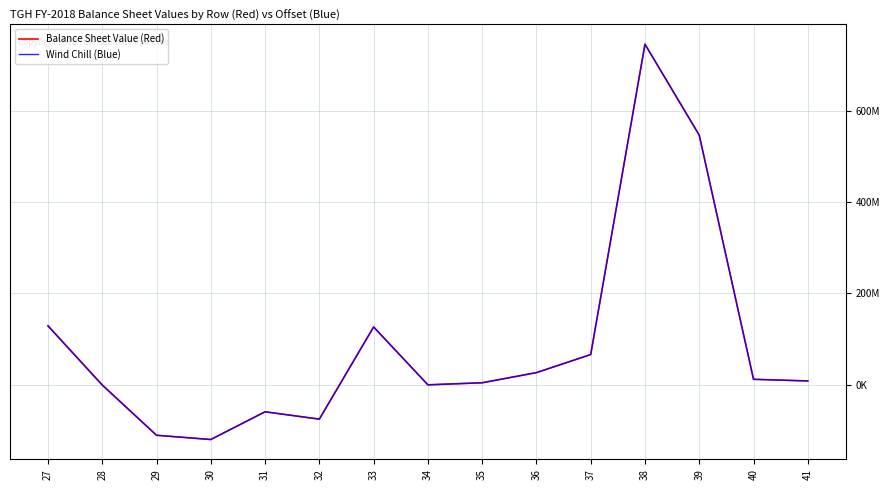

Is the value of Balance Sheet Value (Red) at 27 greater than the value of Wind Chill (Blue) at 39?

No